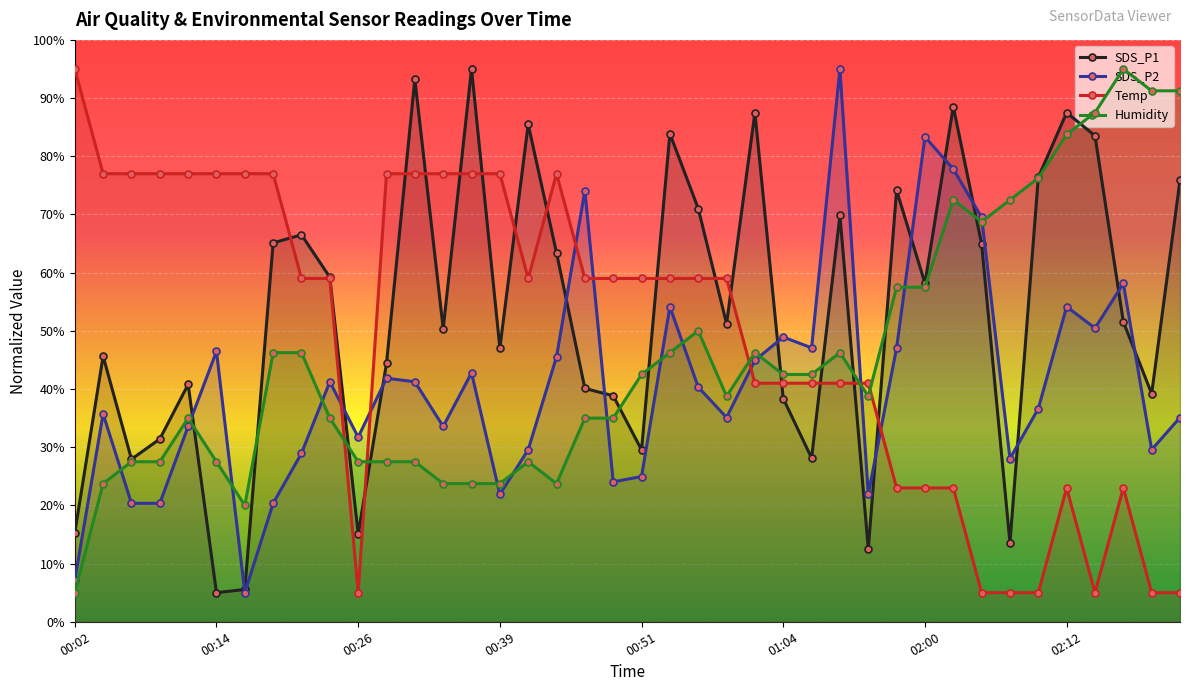

At 00:51, list the series in order from smallest to largest.

SDS_P2, SDS_P1, Humidity, Temp